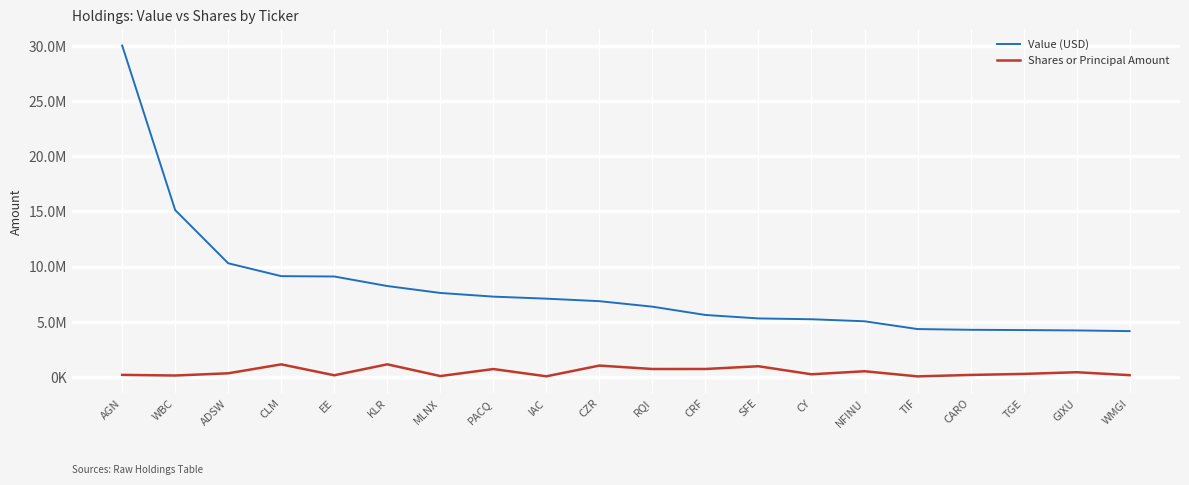

Between AGN and CLM, which is larger?

AGN